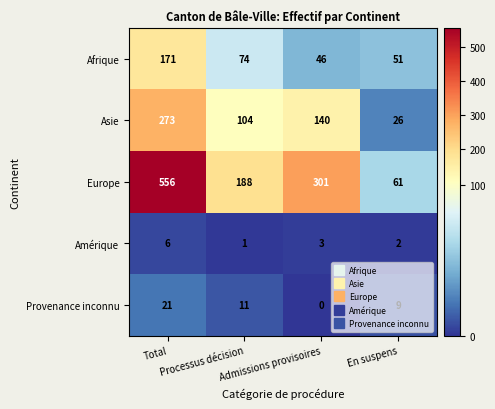

Which series has the widest spread of values?

Europe